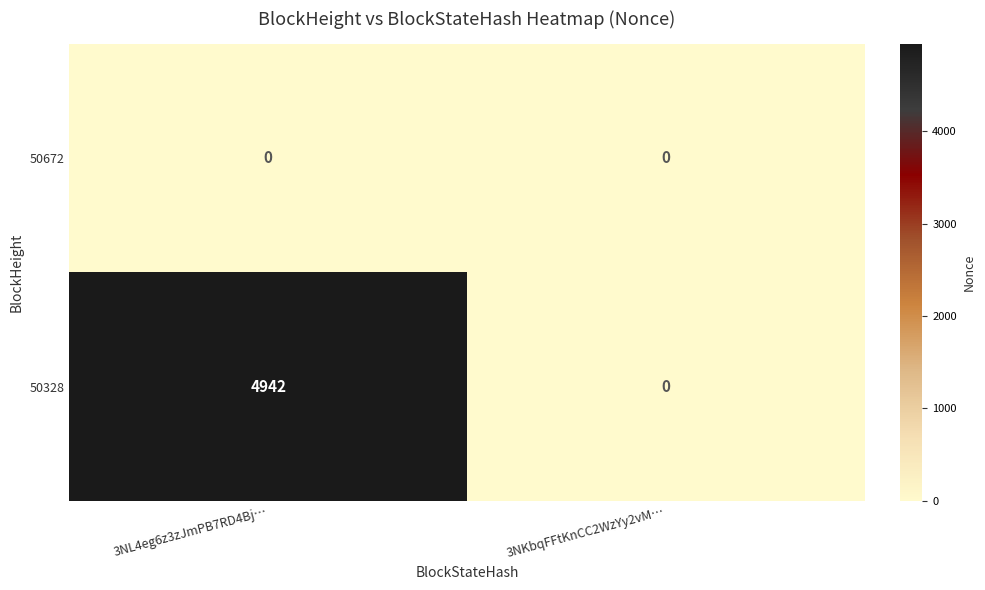

The value of 50672 at 3NKbqFFtKnCC2WzYy2vM… is 0. True or false?

True